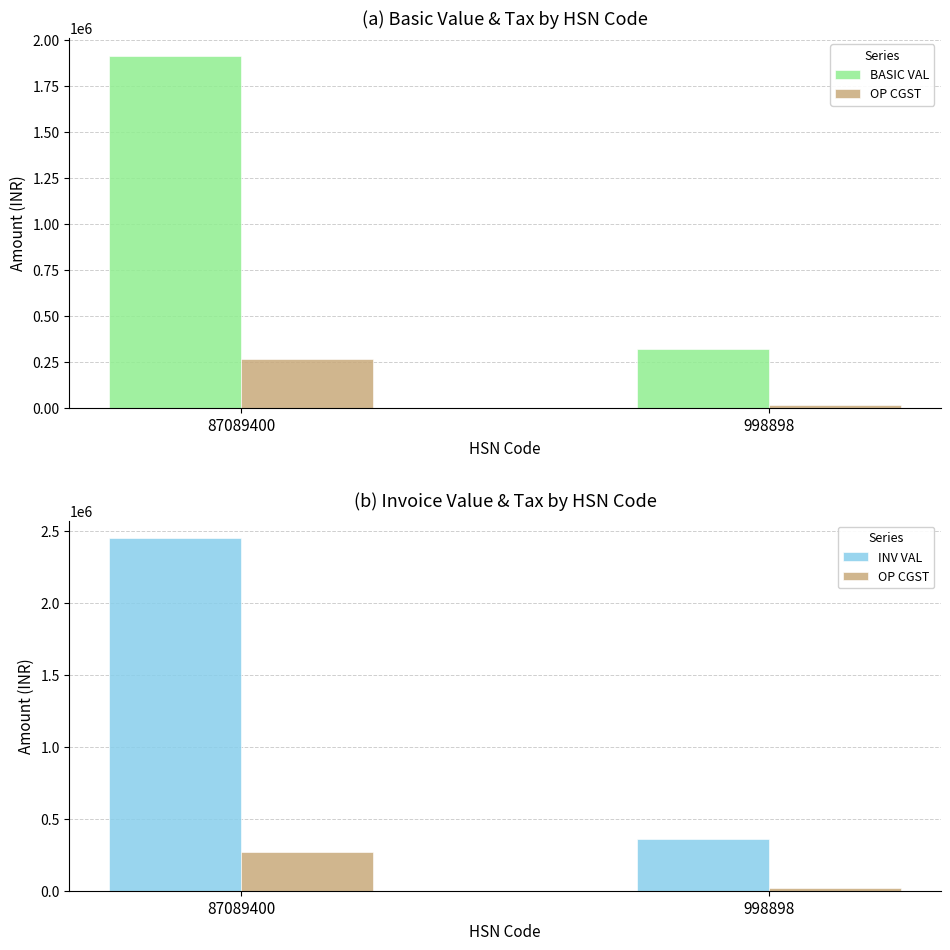

What is the value of the BASIC VAL bar at the 1st from the left?

1912944.0